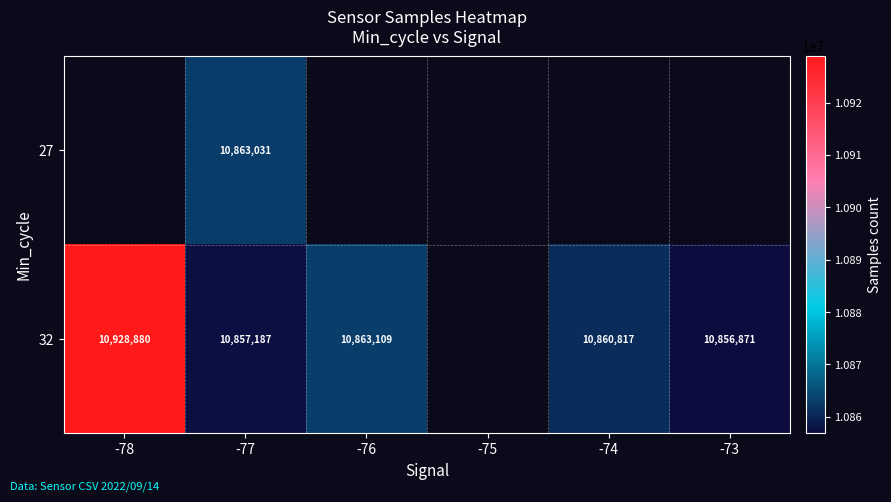

The 32 series shows 10928880 at -78. True or false?

True